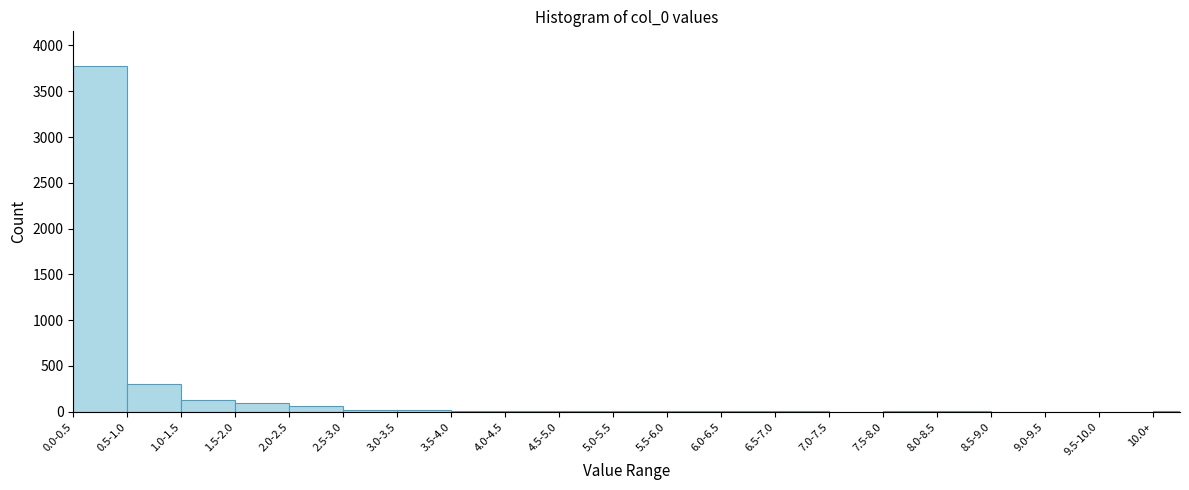

What is the sum of all values?

4464